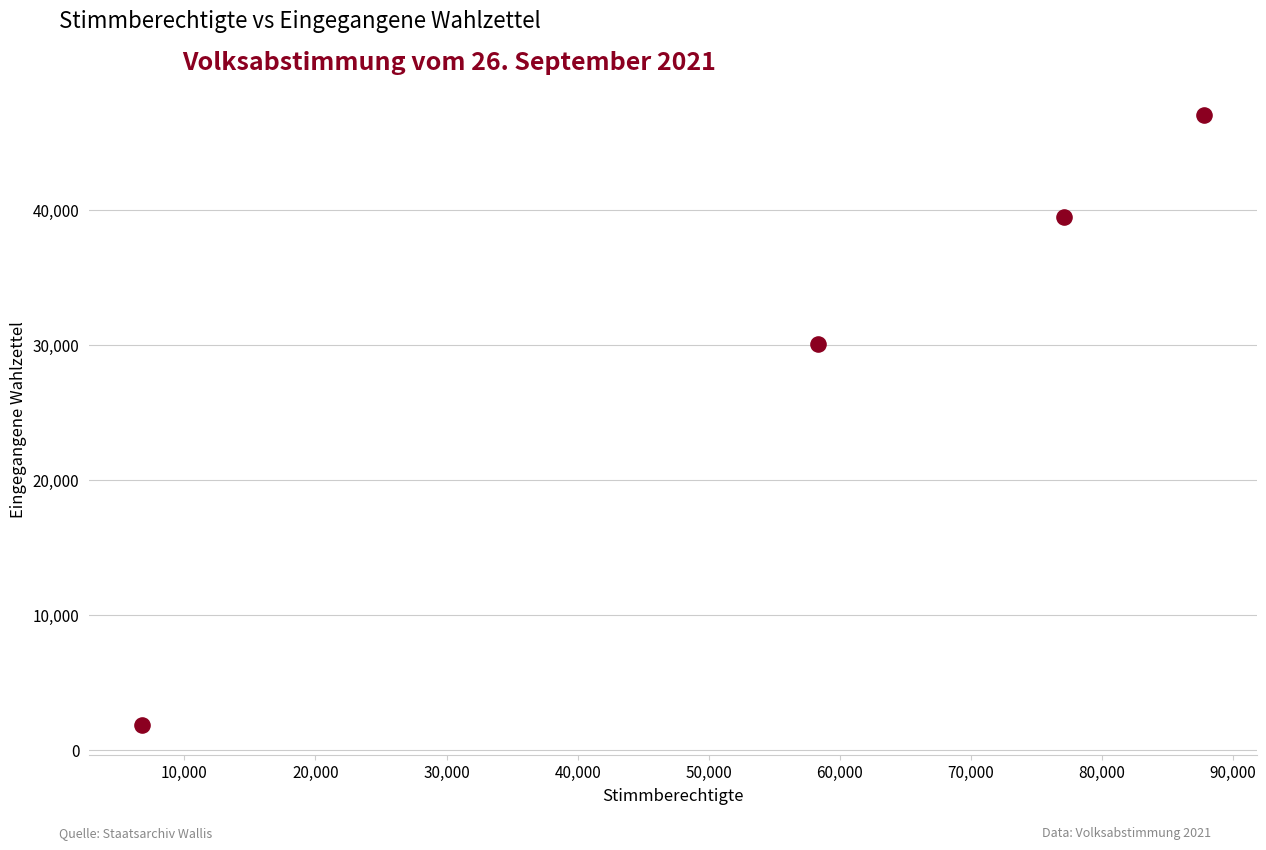

What Y value in the scatter plot is closest to 24499?

30133